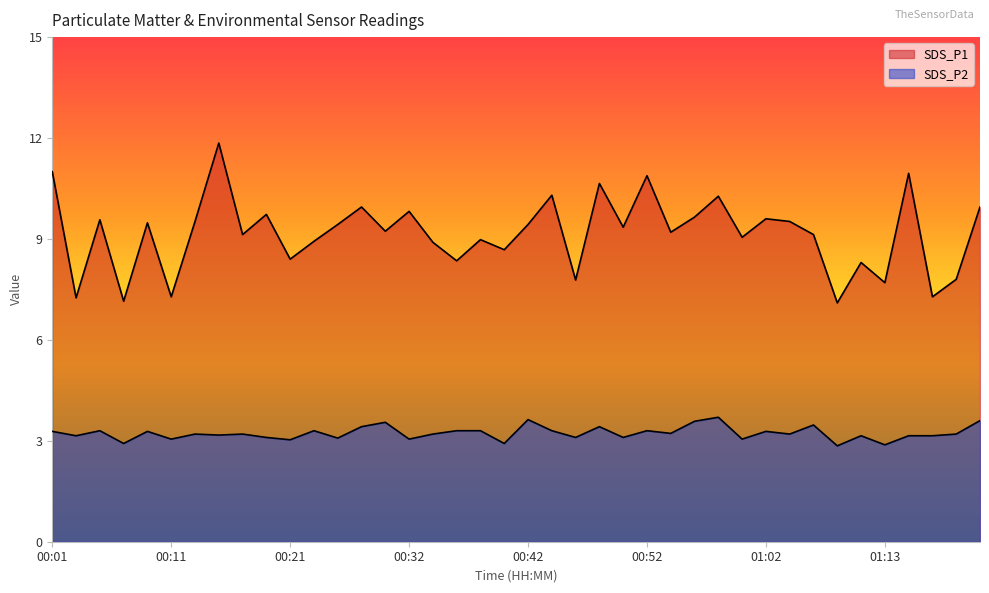

What is the label of the 33rd point from the right?

00:15